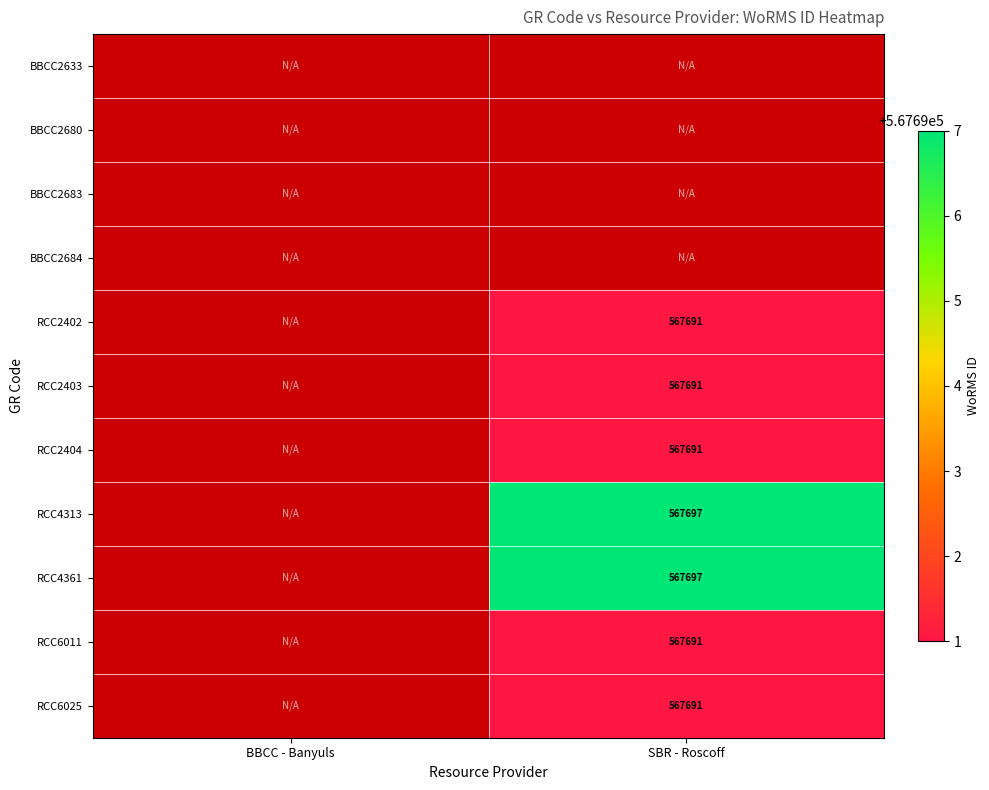

Is it true that RCC2404 equals 567691 at SBR - Roscoff?

True